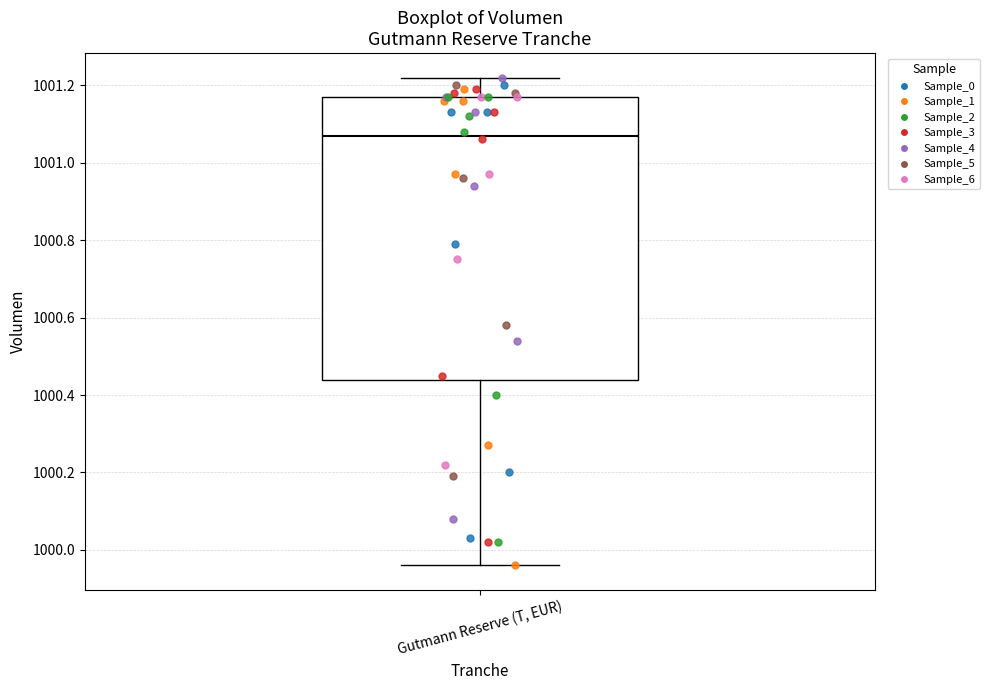

Transcribe this box plot: give where the median line is, the range the box spans, and where the two whiskers end, as read against the y-axis. The values are not printed on the chart, so give them approximately, as read against the axis.

median 1001.08, box 1000.44 to 1001.18, whiskers 999.96 to 1001.22